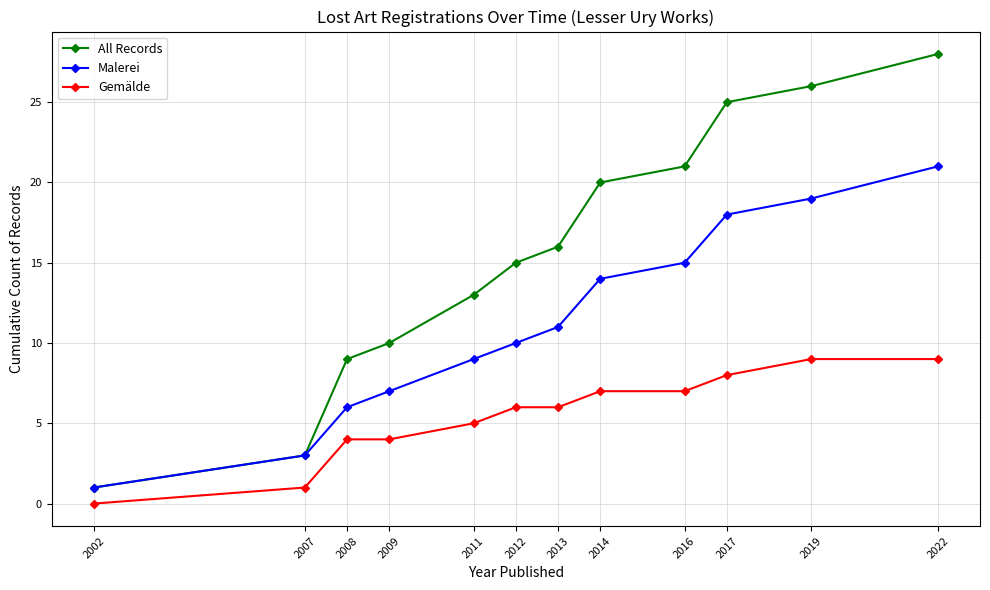

What is the sum of all Malerei values?

134